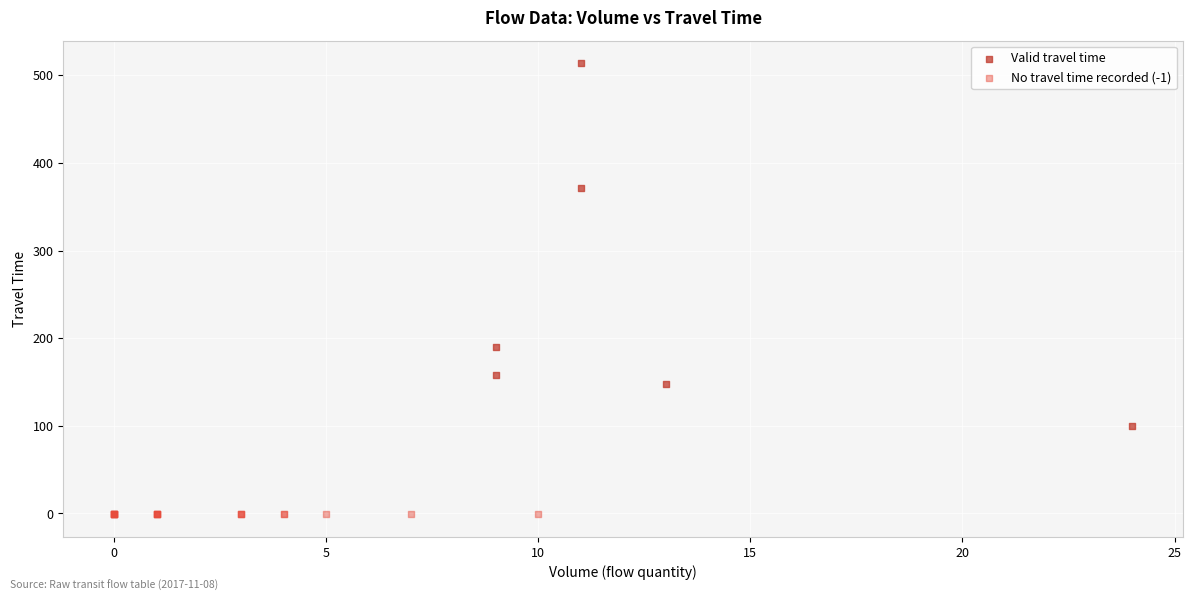

Which series reaches the maximum Y coordinate?

Valid travel time